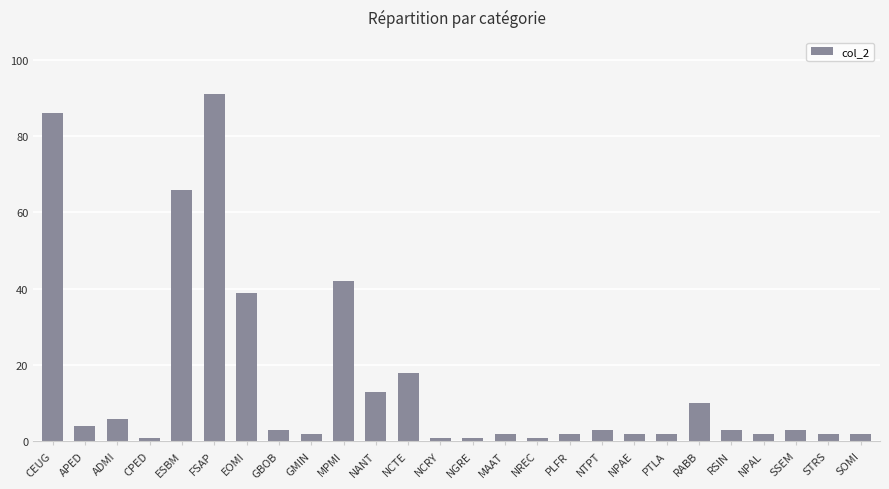

What is the change in value from GBOB to NANT?

+10